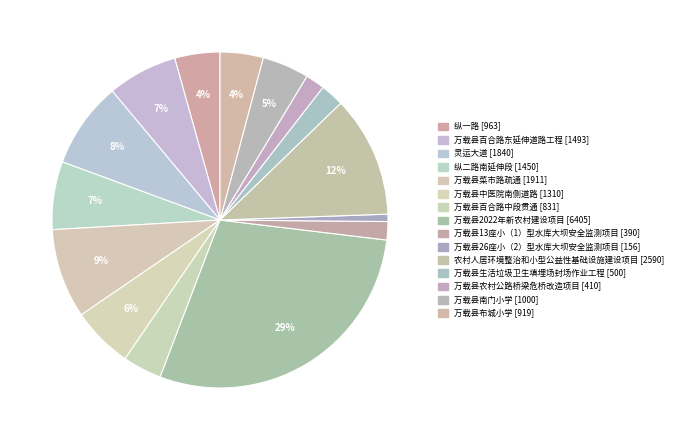

Count the number of slices in the pie.

15